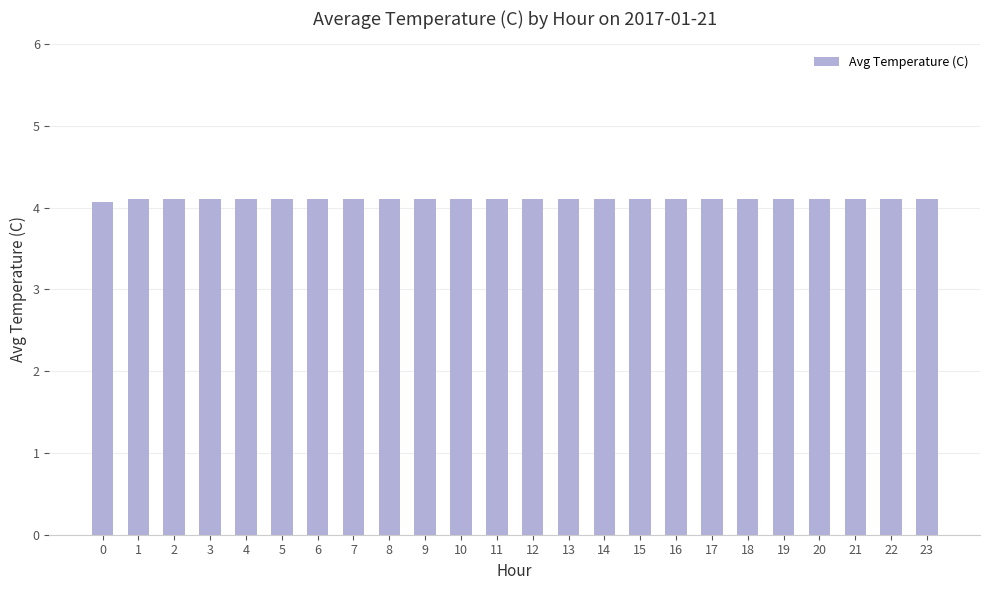

What is the maximum value shown in the chart?

4.1